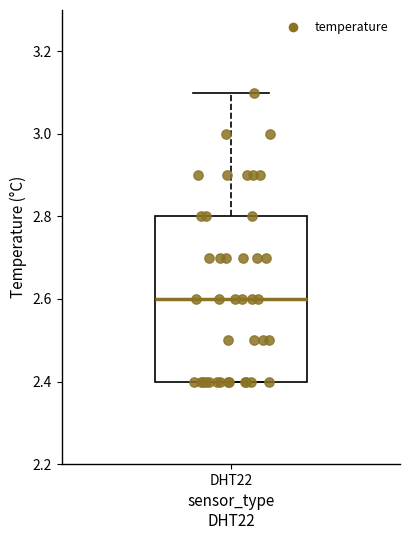

Where does the median line of the box for DHT22 sit on the y-axis? The values are not printed on the chart, so give them approximately, as read against the axis.

2.6